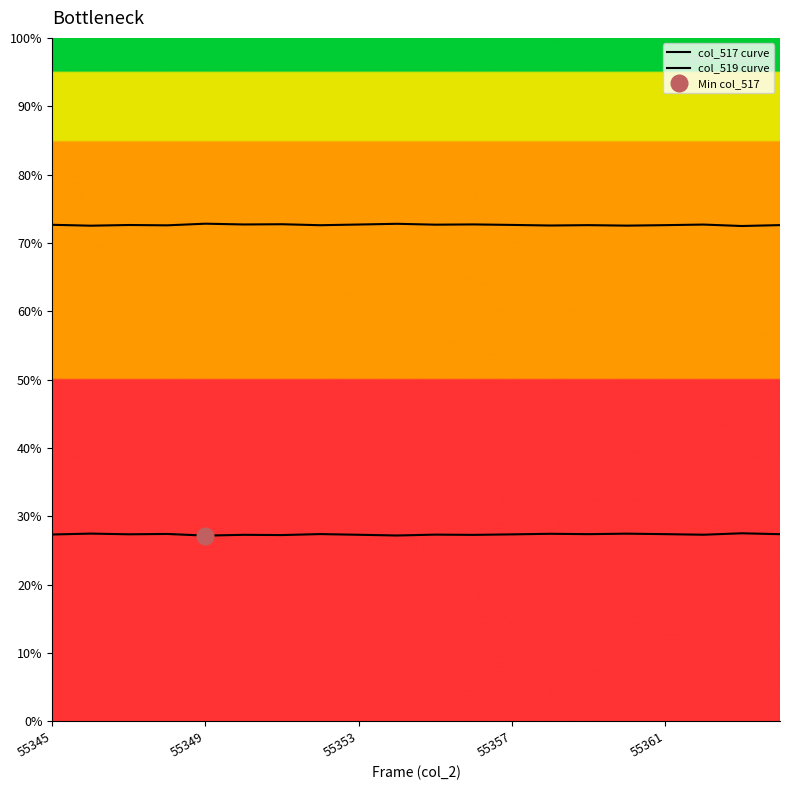

At which category is the sum across all series the highest?

55345